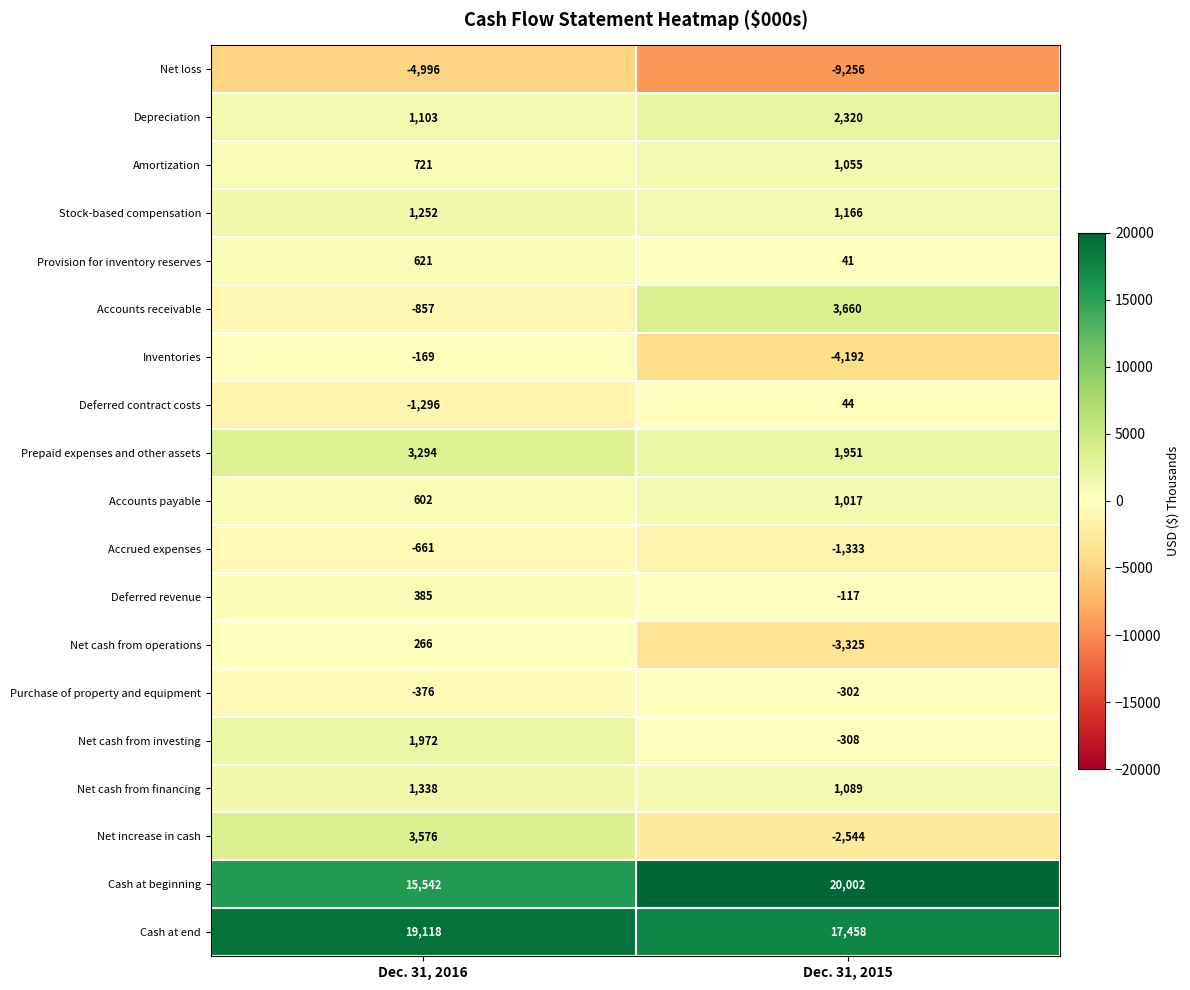

The value of Accounts receivable at Dec. 31, 2016 is -1384. True or false?

False